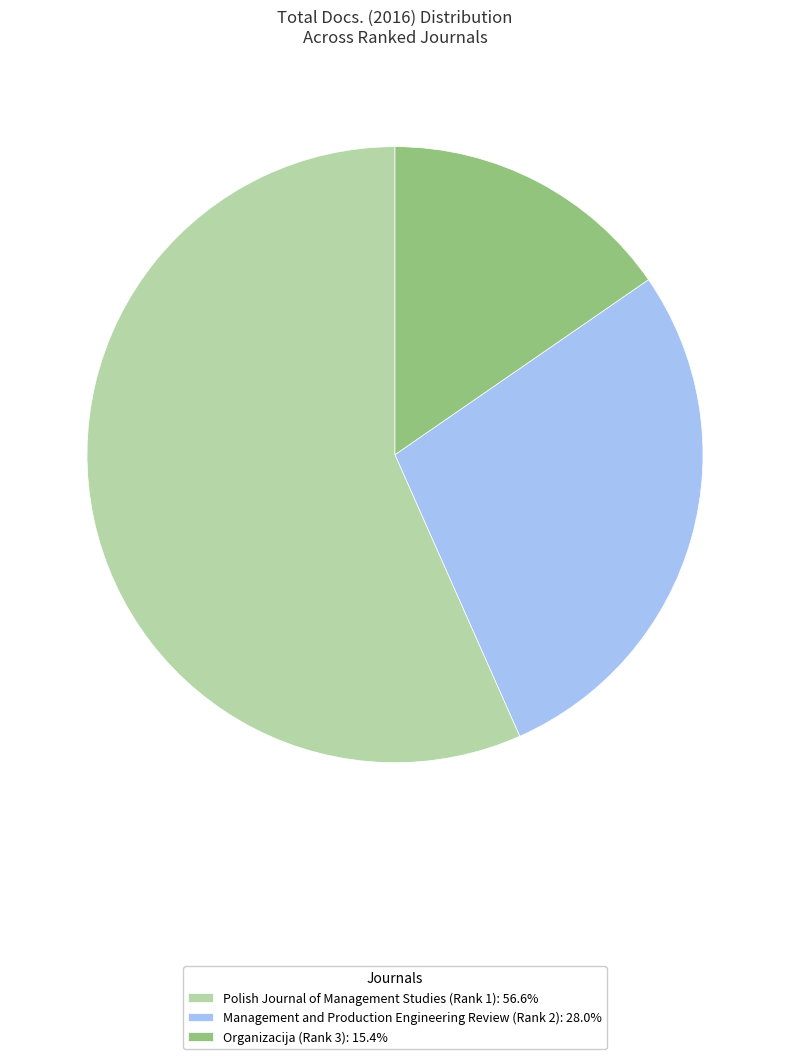

What is the largest slice in the pie chart?

Polish Journal of Management Studies (Rank 1)